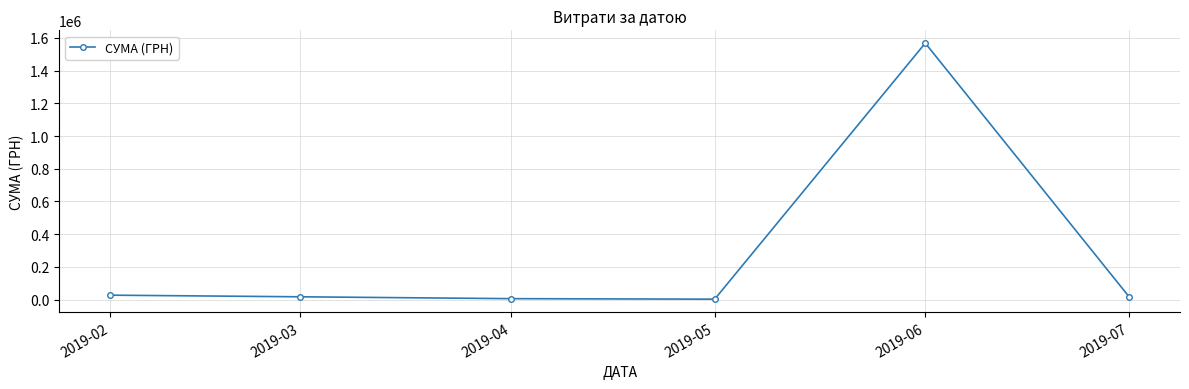

What is the approximate value at 2019-05?

2140.5